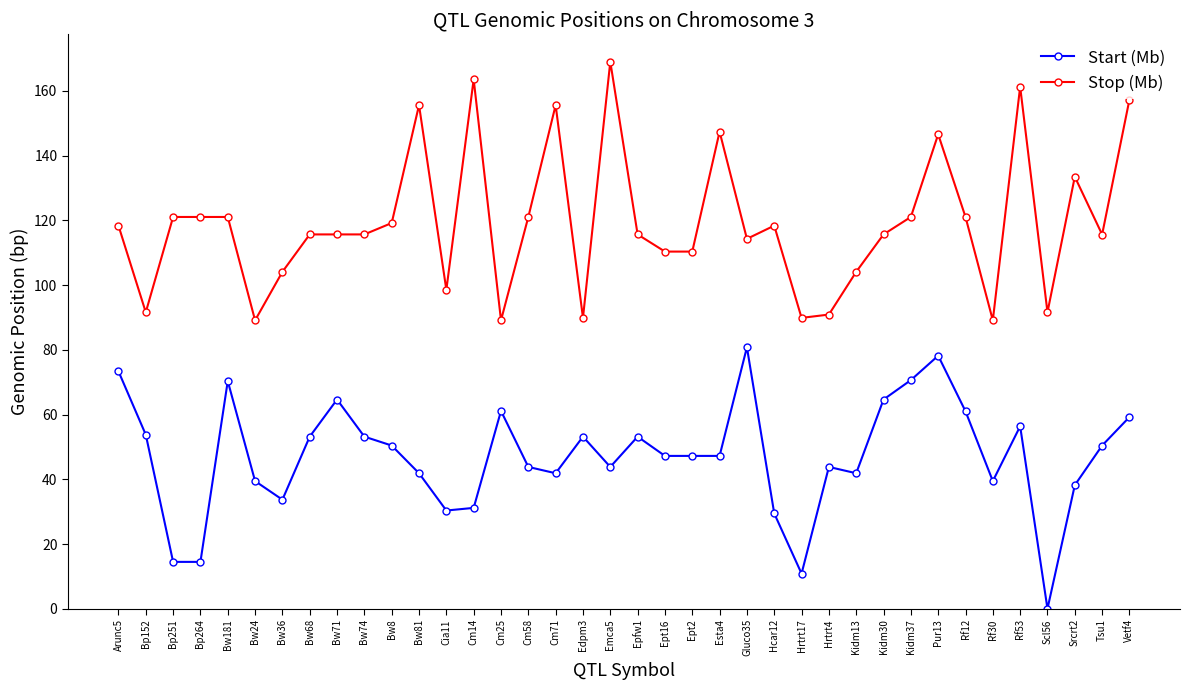

The Start (Mb) series shows 65.9 at Cm71. True or false?

False